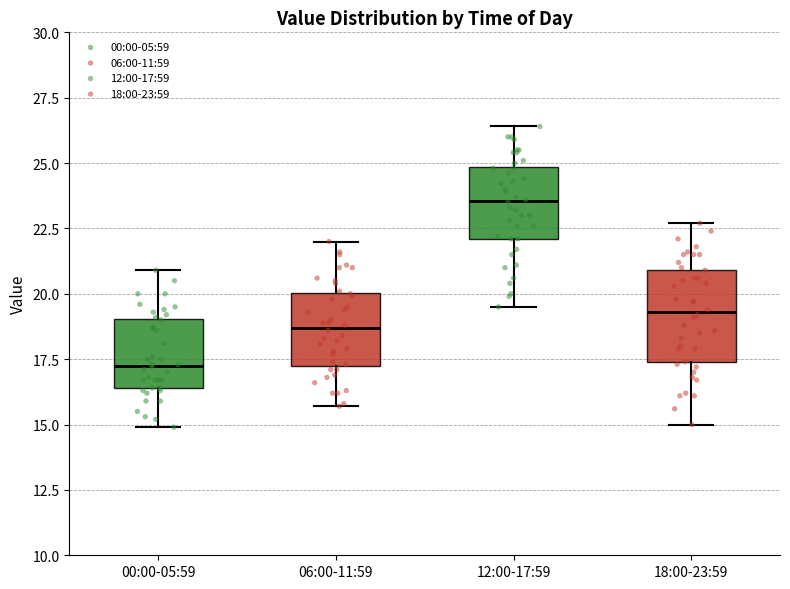

Which box is the tallest, from its lower edge to its upper edge?

18:00-23:59